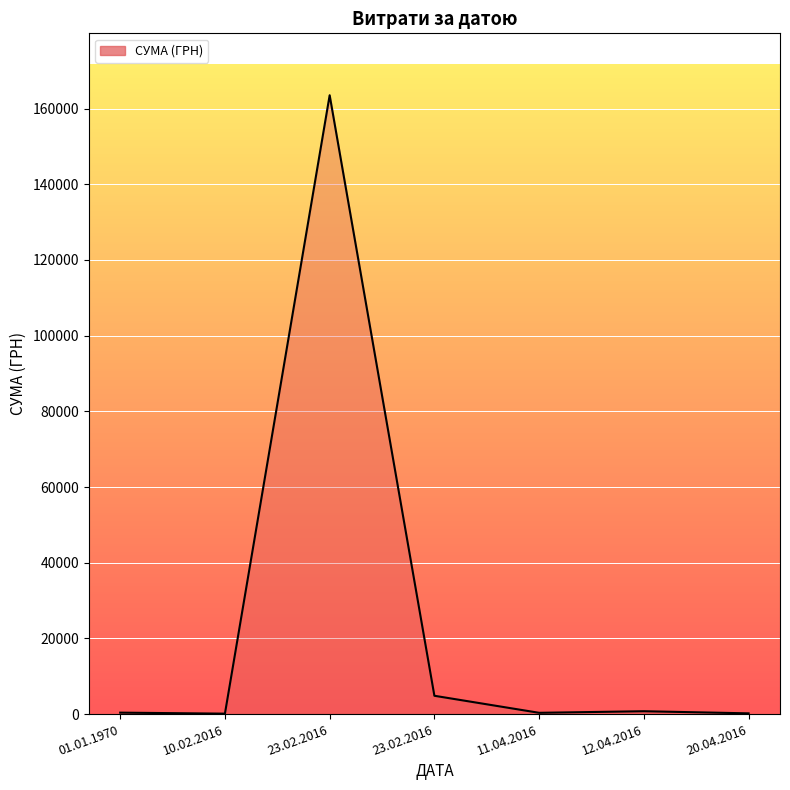

What is the sum of the values at 10.02.2016 and 20.04.2016?

288.8